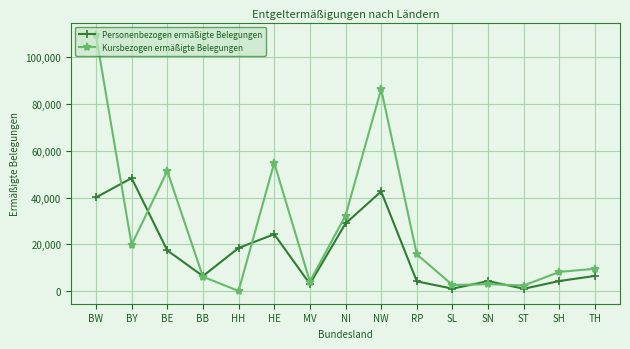

Where does the Personenbezogen ermäßigte Belegungen series first go above 6570?

BW